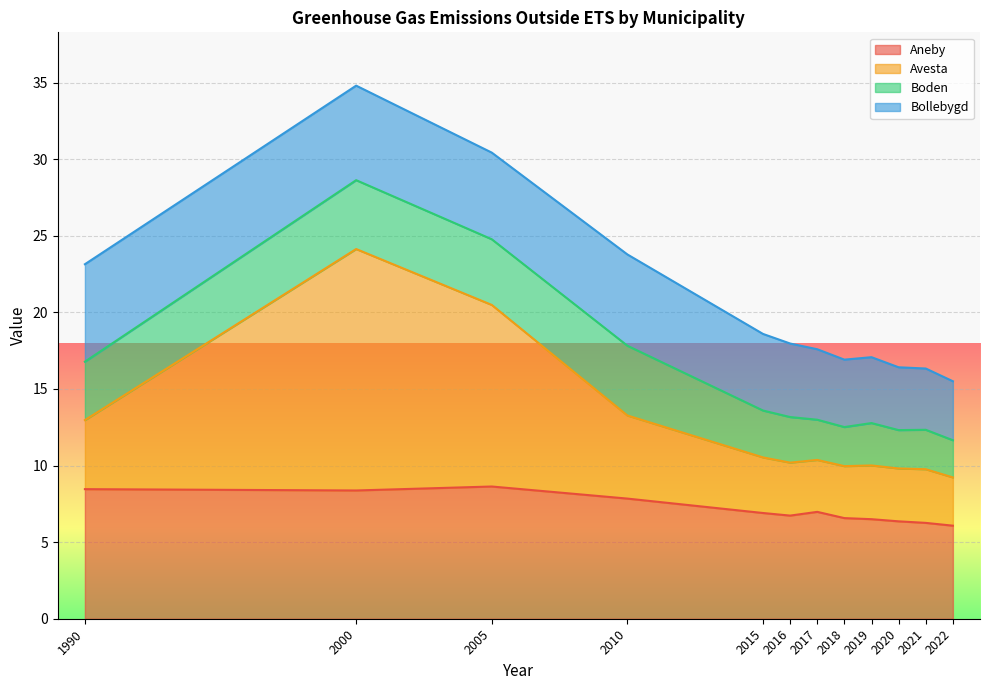

True or false: Aneby and Avesta cross at least once.

False